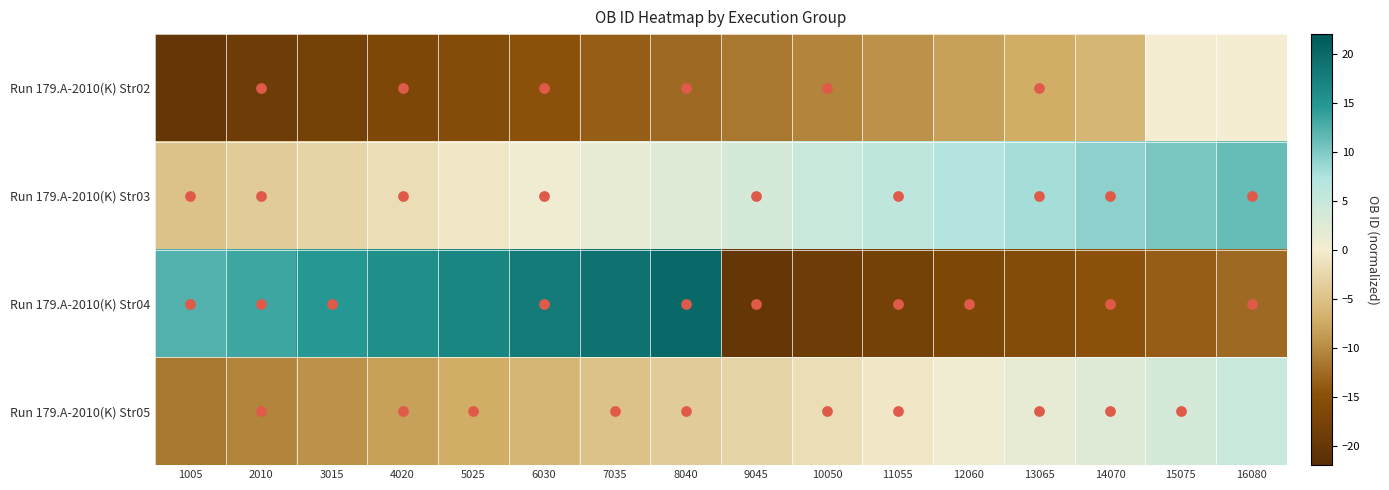

What is the spread (max minus min) of values at 14070?

23.9